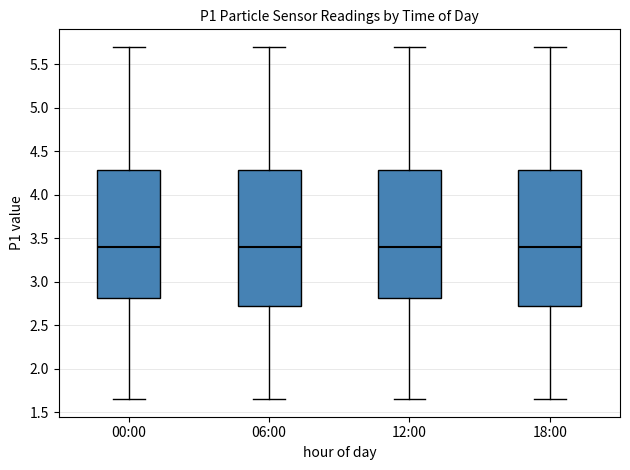

Where does the upper whisker of the box for 18:00 end on the y-axis? The values are not printed on the chart, so give them approximately, as read against the axis.

5.70